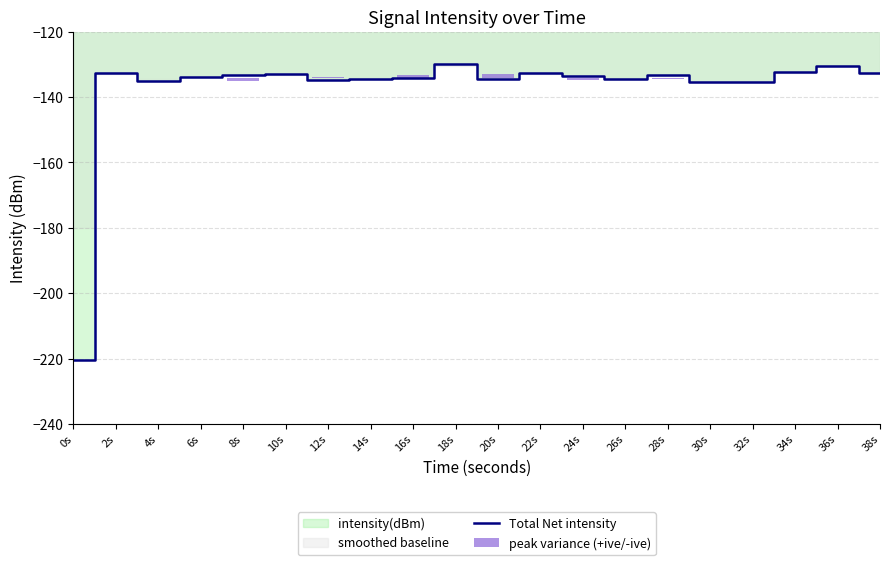

What is the value of the 18th bar from the left?

-132.3